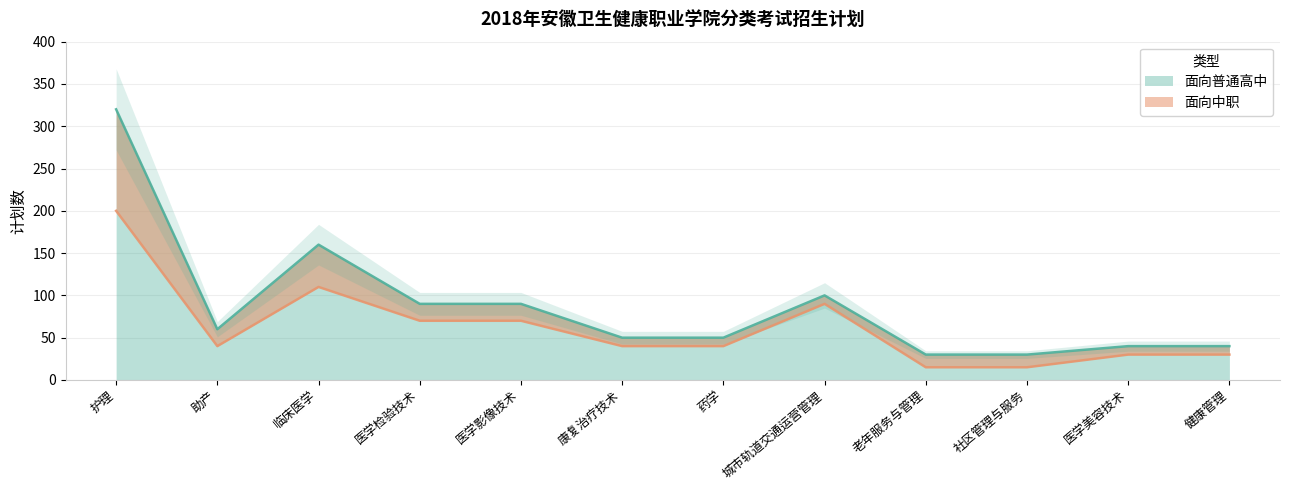

What is the sum of the values at 城市轨道交通运营管理 and 健康管理?

120